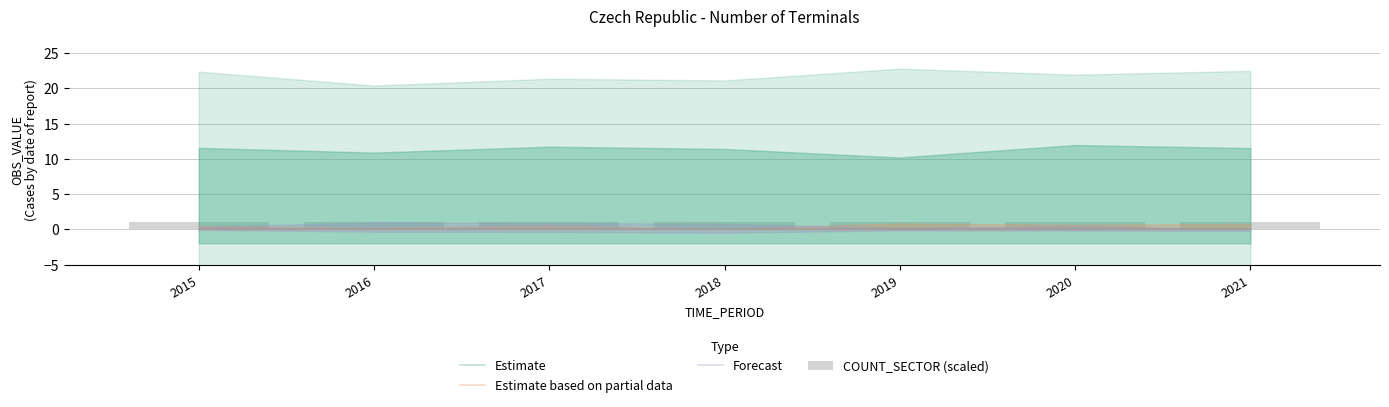

How many bars are there in total?

28